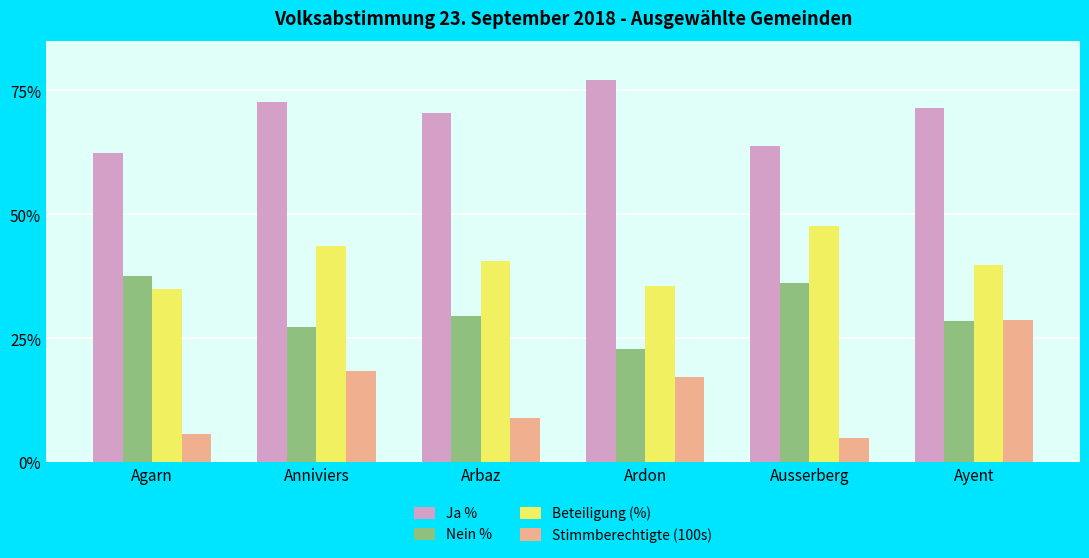

What is the spread (max minus min) of values at Ardon?

59.8